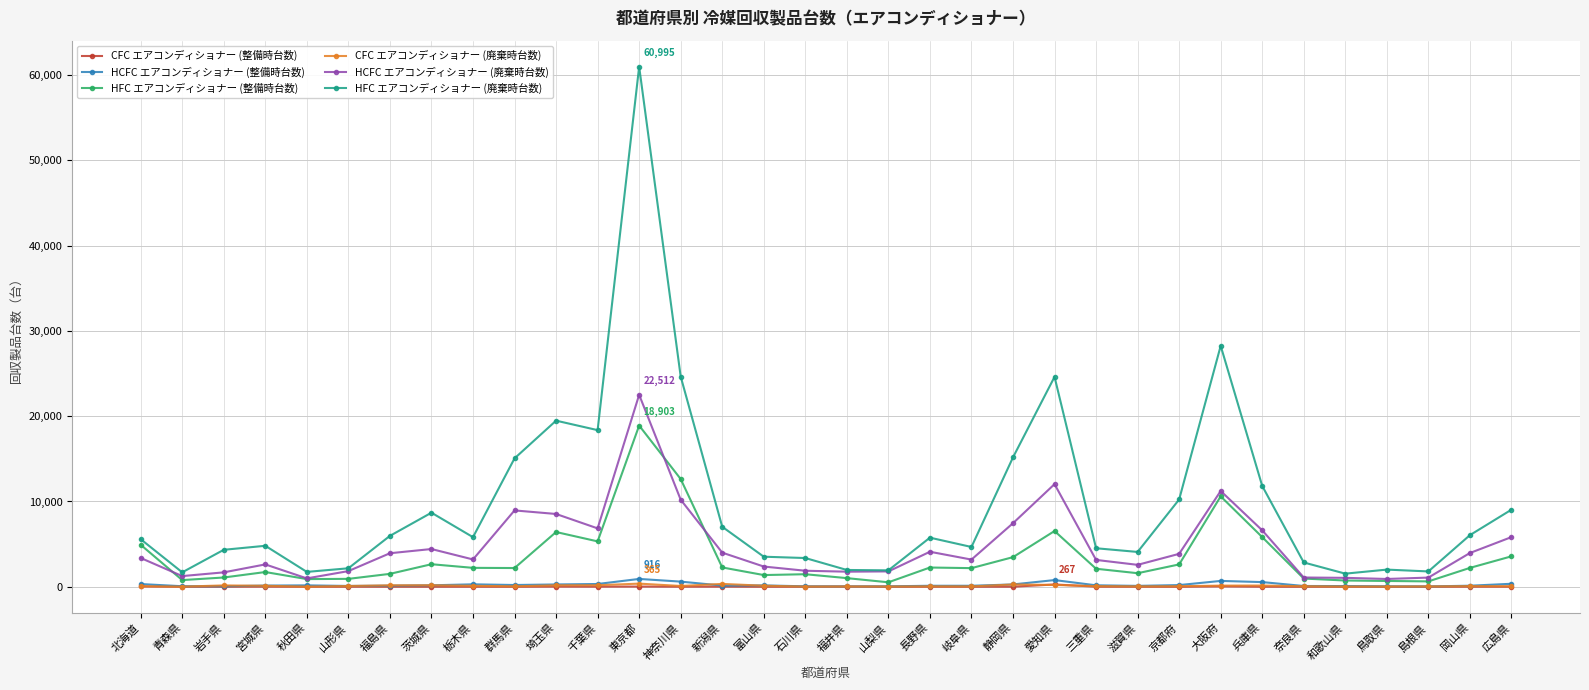

Which series has the largest range (max minus min)?

HFC エアコンディショナー (廃棄時台数)